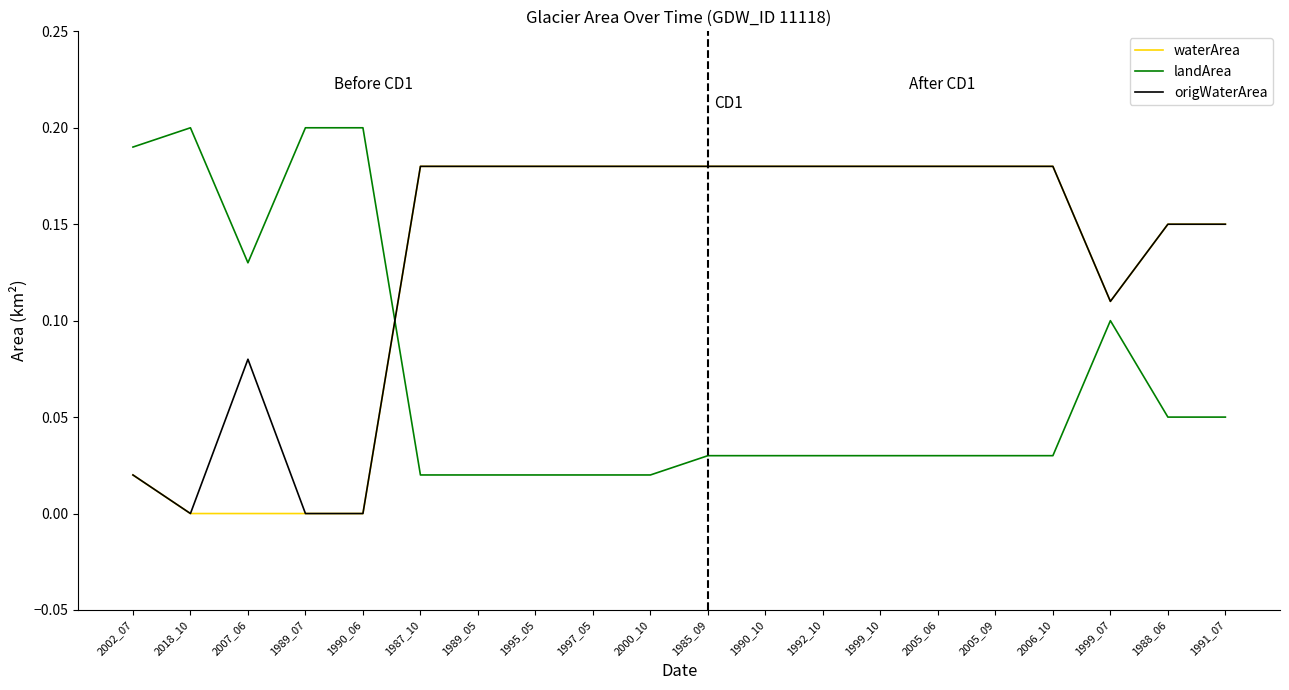

Is the value of waterArea at 1991_07 greater than the value of landArea at 1989_07?

No